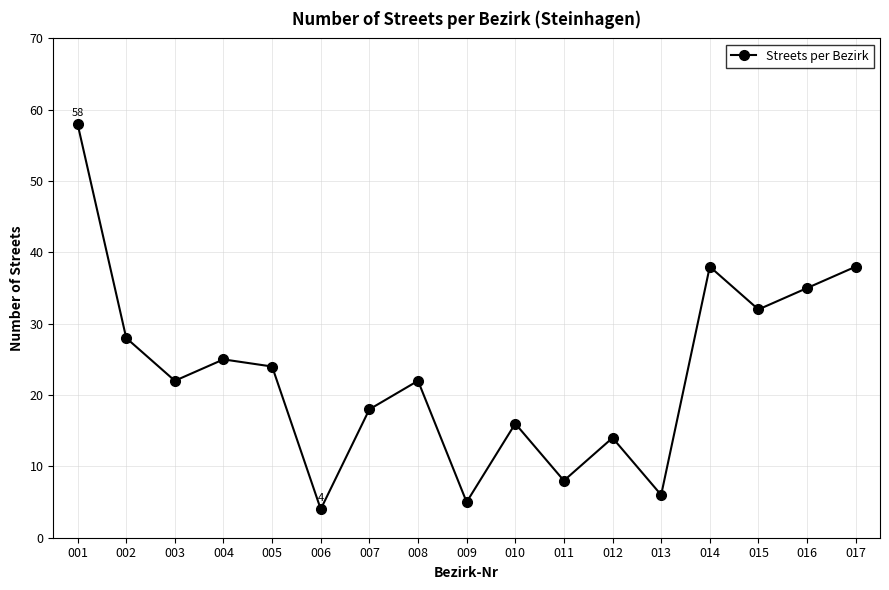

Does the chart display data point markers on the line(s)?

Yes